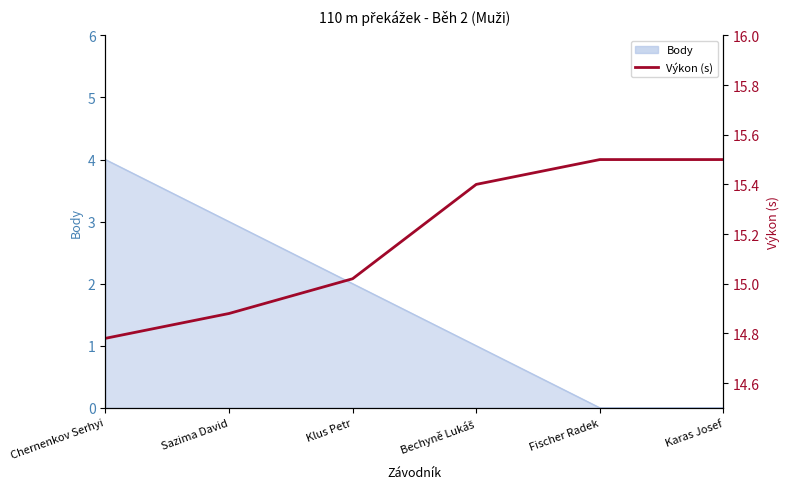

Read the value at Chernenkov Serhyi.

14.8